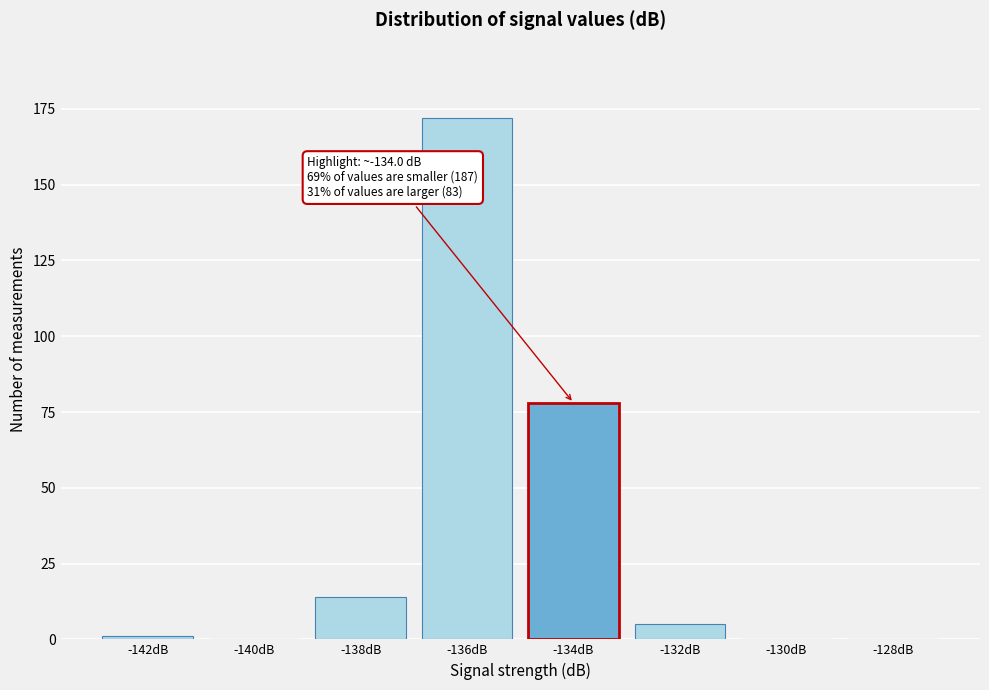

Reading right to left, extract all data points from this chart.

-128dB=0	-130dB=0	-132dB=5	-134dB=78	-136dB=172	-138dB=14	-140dB=0	-142dB=1